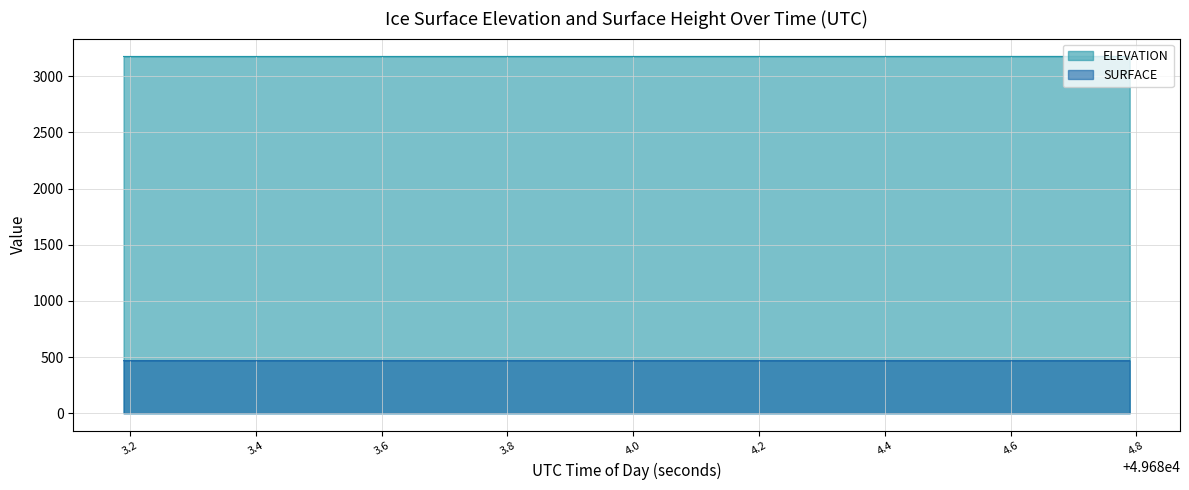

How many values in the SURFACE series exceed 467?

20